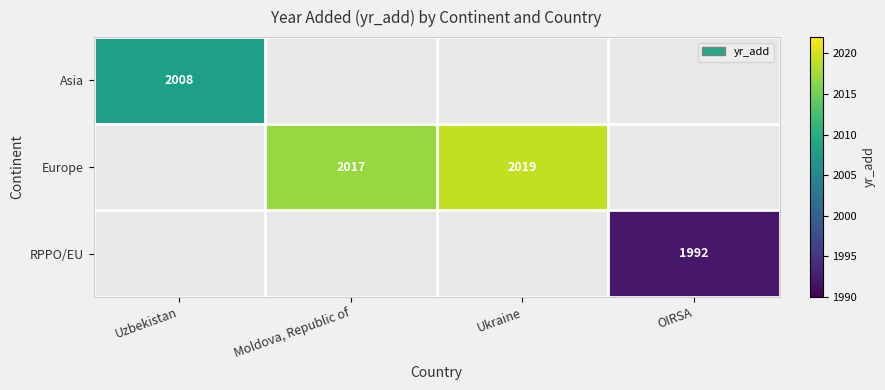

The value of Europe at Moldova, Republic of is 2017. True or false?

True